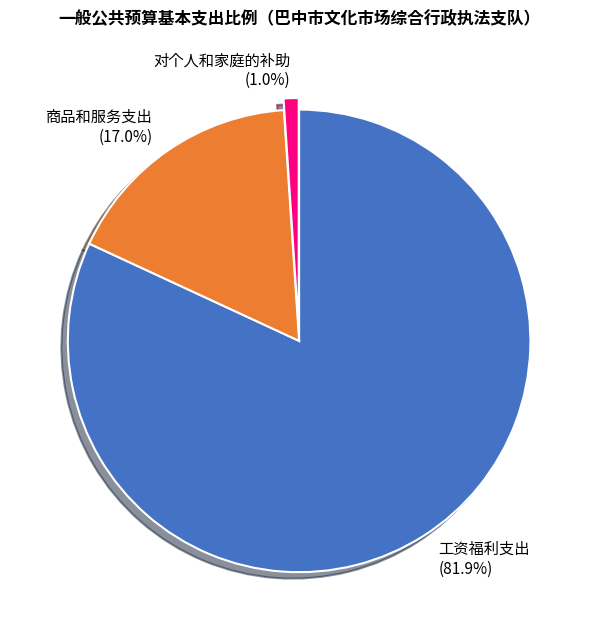

What is the total percentage of 工资福利支出 and 商品和服务支出?

99.0%